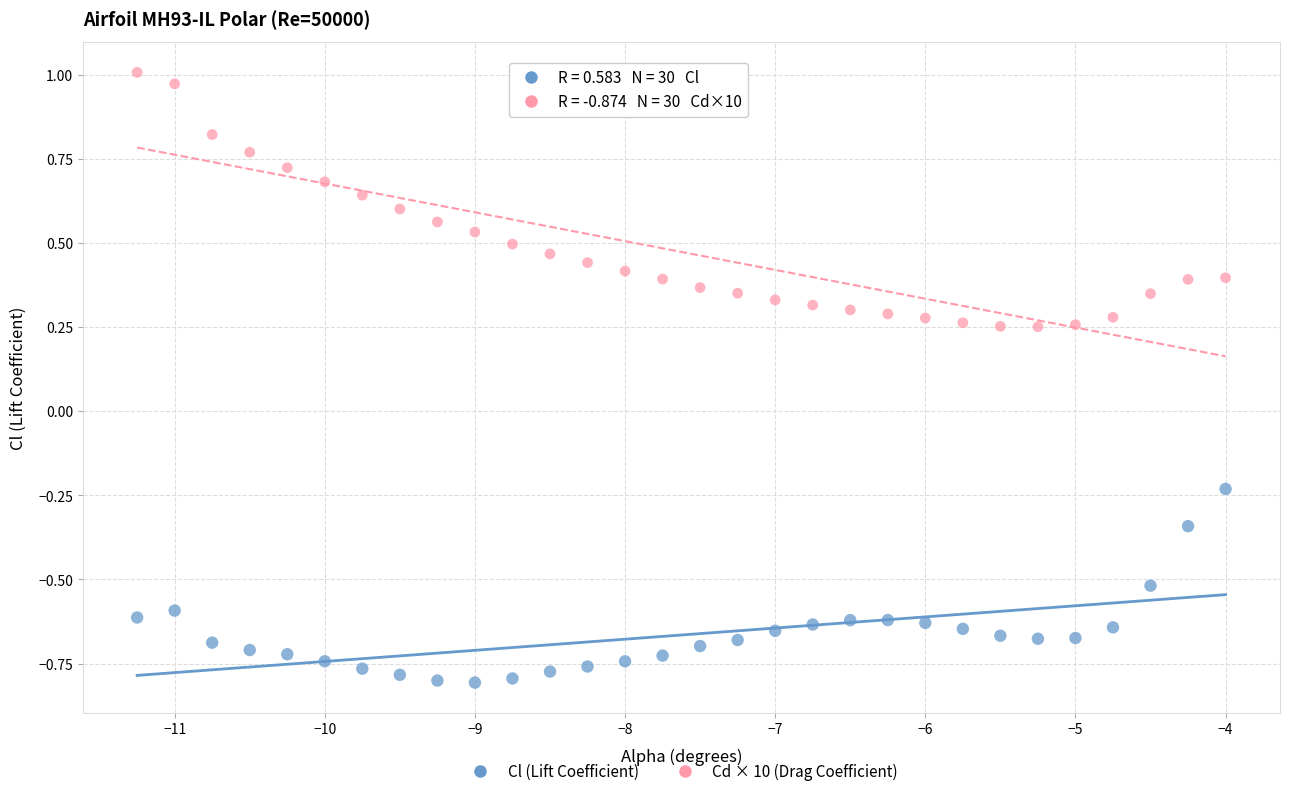

What are all the series names shown in the legend?

Cl (Lift Coefficient), Cd × 10 (Drag Coefficient)